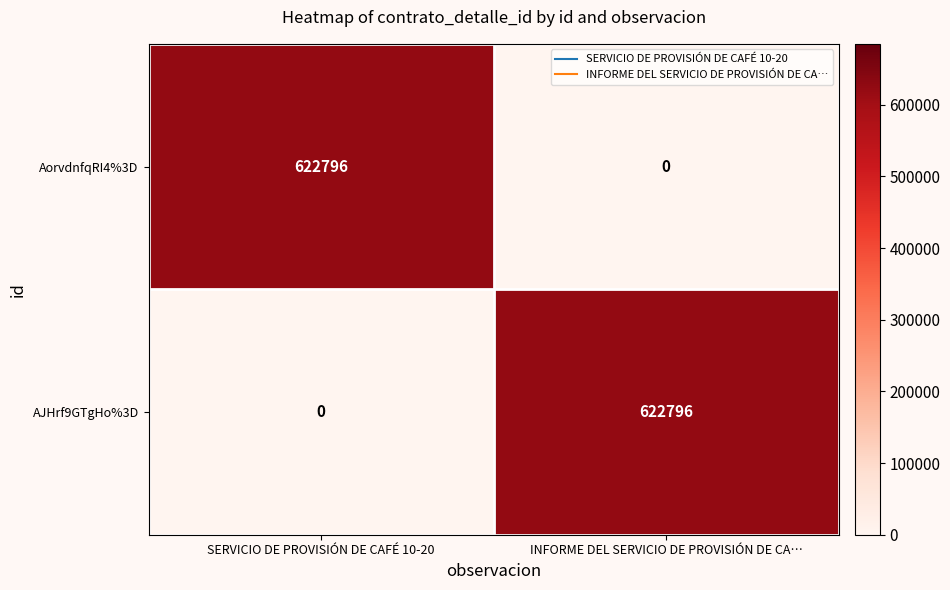

Rank the series at INFORME DEL SERVICIO DE PROVISIÓN DE CA… from highest to lowest value.

AJHrf9GTgHo%3D, AorvdnfqRI4%3D